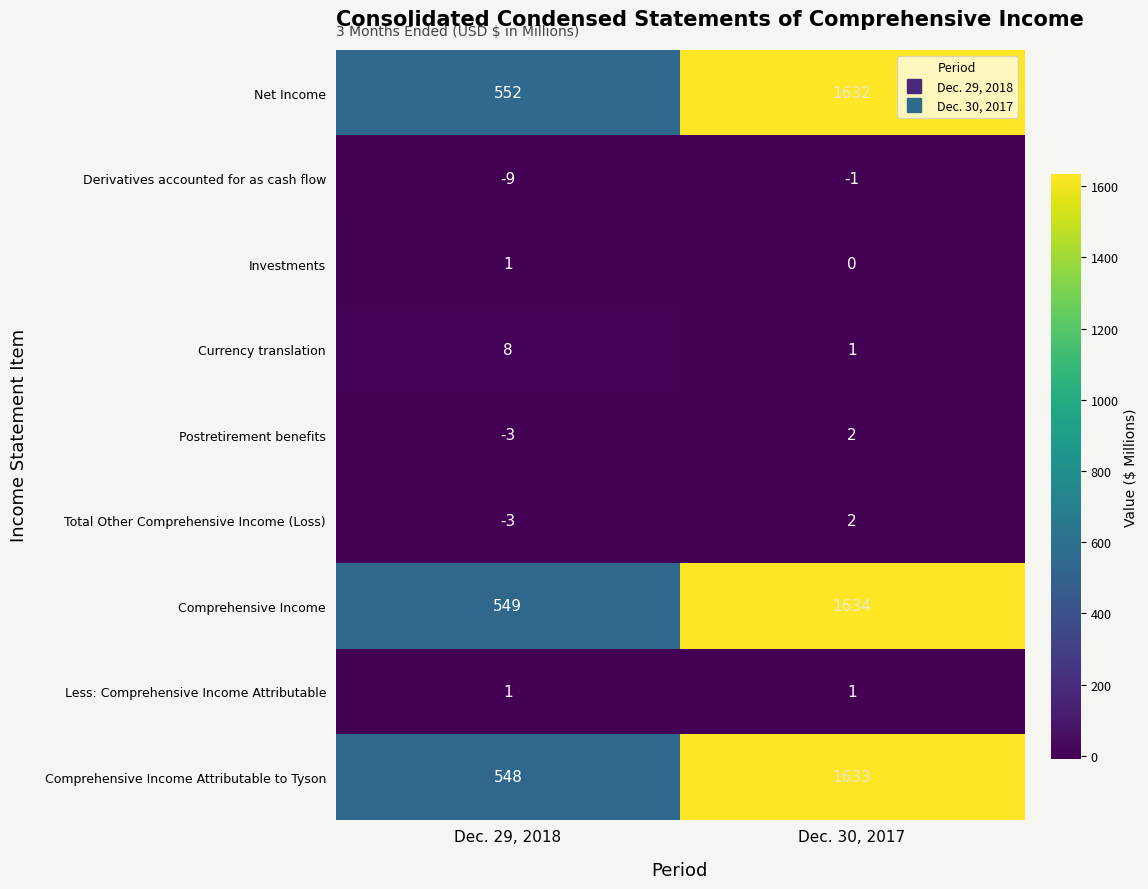

Reading left to right, list all the values displayed in this chart.

Net Income: 552	1632
Derivatives accounted for as cash flow: -9	-1
Investments: 1	0
Currency translation: 8	1
Postretirement benefits: -3	2
Total Other Comprehensive Income (Loss): -3	2
Comprehensive Income: 549	1634
Less: Comprehensive Income Attributable: 1	1
Comprehensive Income Attributable to Tyson: 548	1633